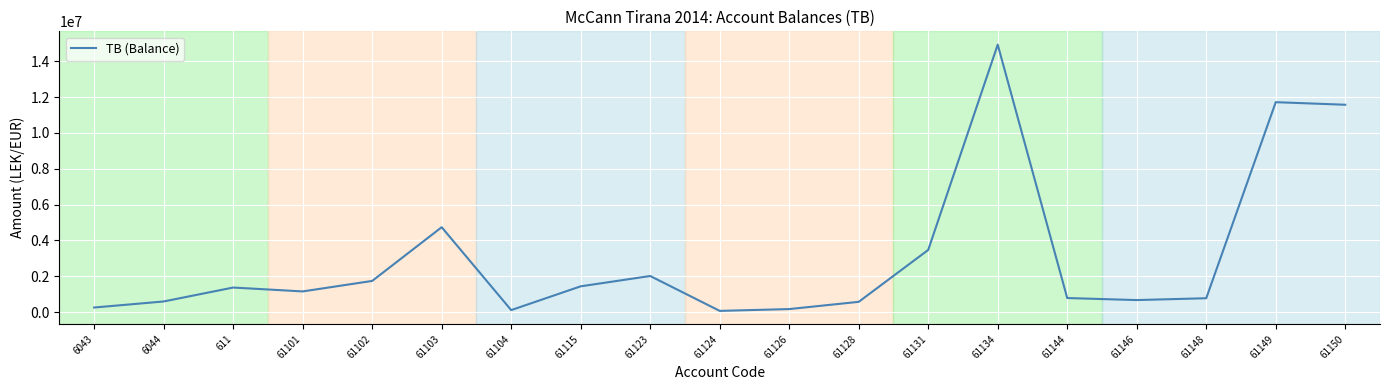

What is the change in value from 611 to 61146?

-699983.1